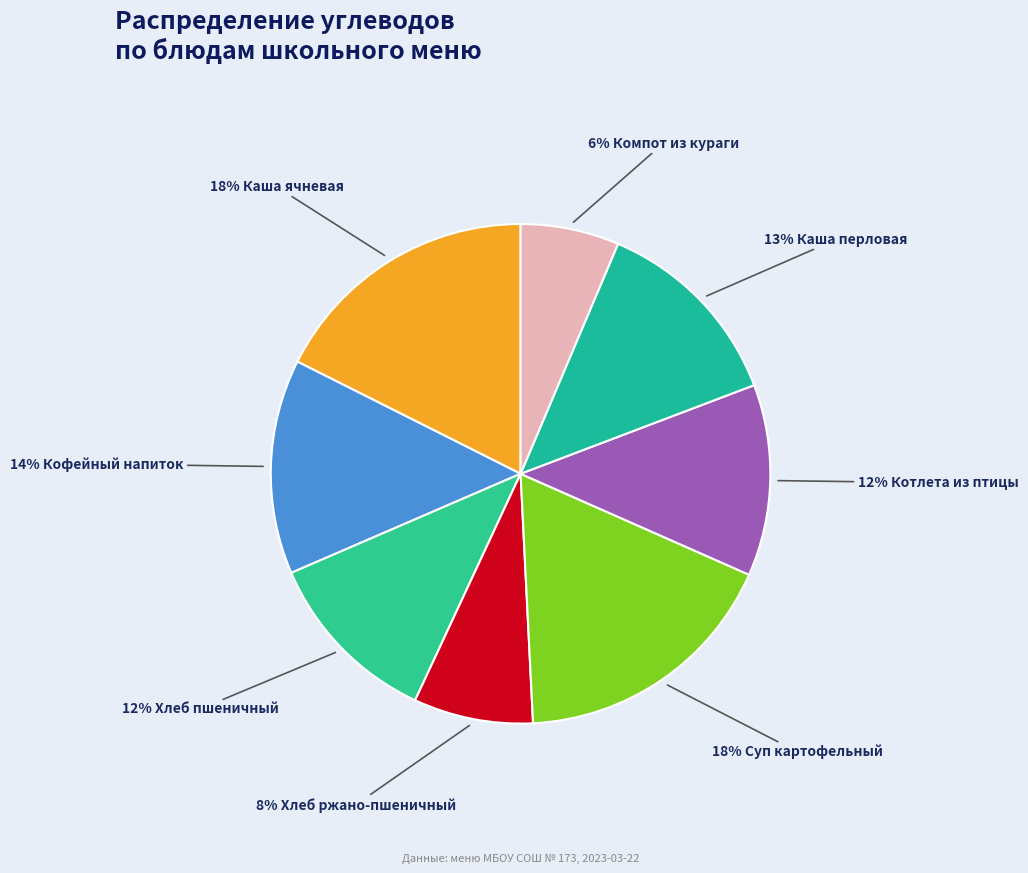

Does any single category account for the majority?

No